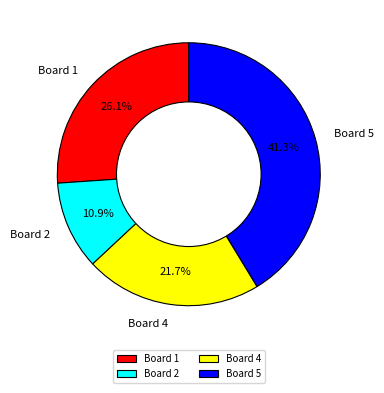

To the nearest percent, what percentage of the pie is Board 1?

26%